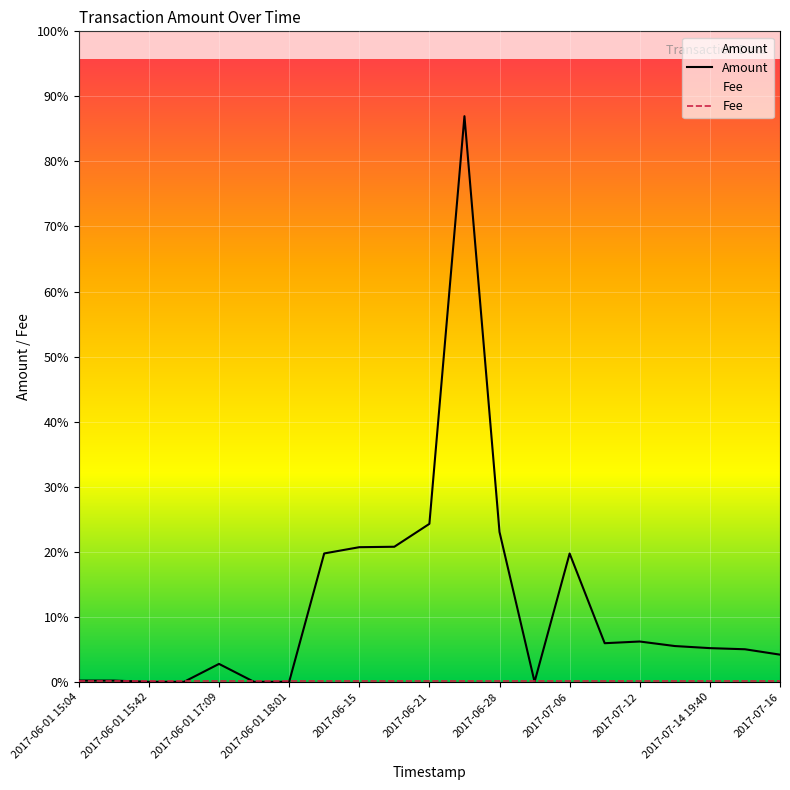

Between which two adjacent categories do Amount and Fee first intersect?

2017-06-01 18:01 and 2017-06-15